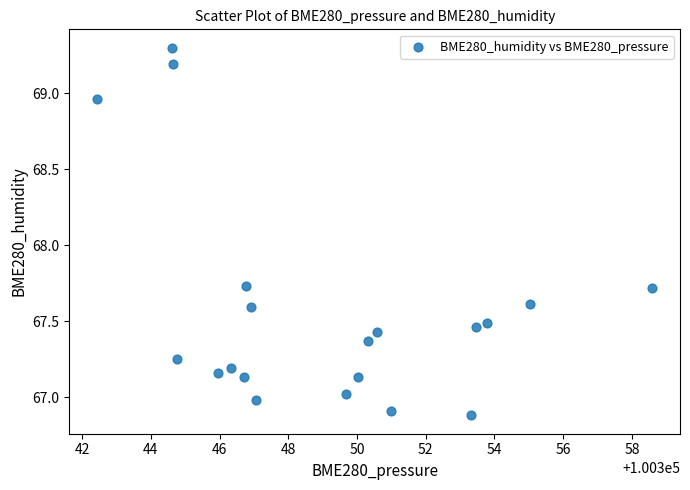

What is the range of X values (max minus min)?

16.1